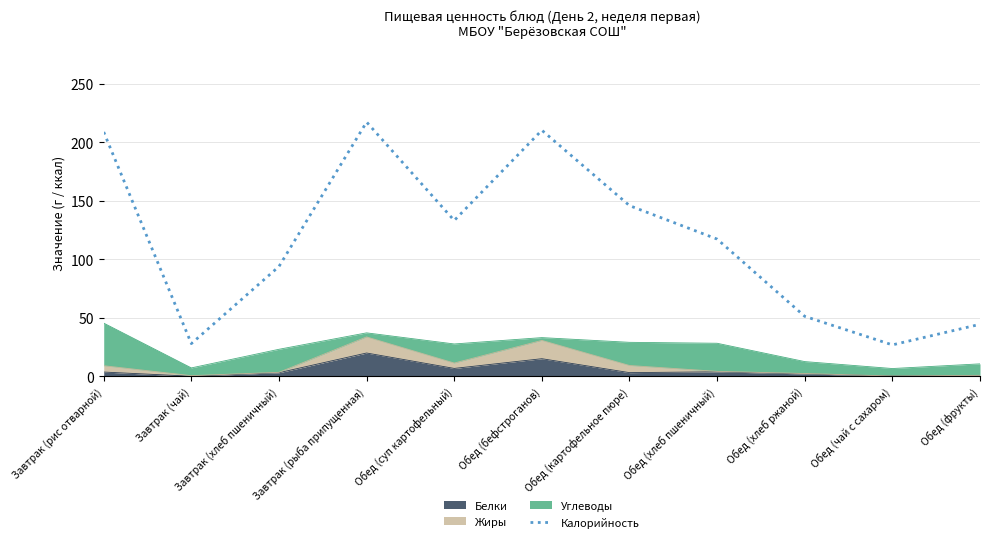

Reading left to right, extract all data points from this chart.

Завтрак (рис отварной)=208.7	Завтрак (чай)=27.9	Завтрак (хлеб пшеничный)=93.8	Завтрак (рыба припущенная)=217.2	Обед (суп картофельный)=133.1	Обед (бефстроганов)=210.2	Обед (картофельное пюре)=145.8	Обед (хлеб пшеничный)=117.2	Обед (хлеб ржаной)=51.2	Обед (чай с сахаром)=26.8	Обед (фрукты)=44.4